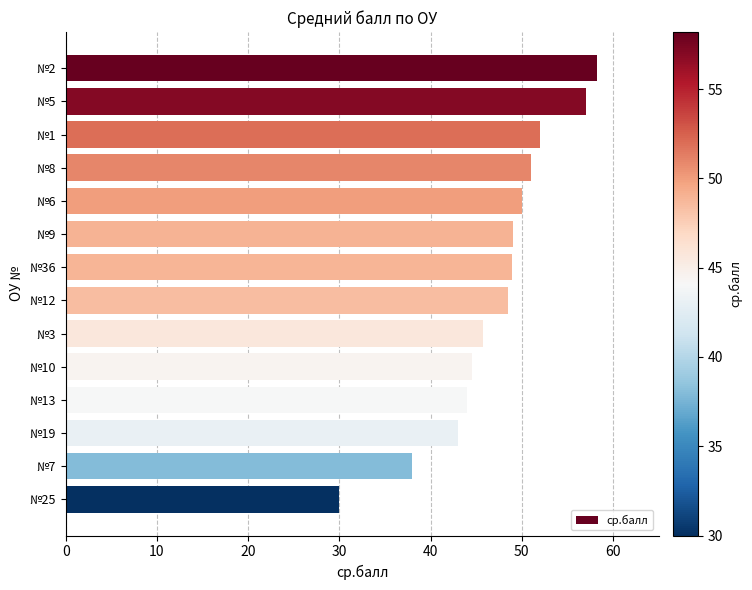

How many distinct data groups are displayed?

1